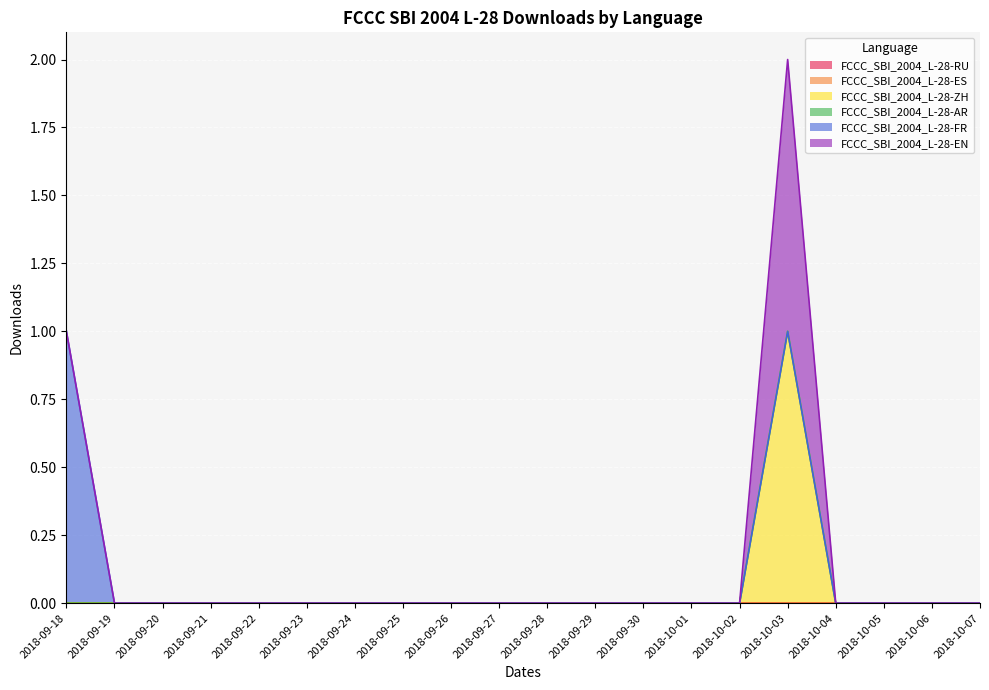

The FCCC_SBI_2004_L-28-AR series shows 0 at 2018-09-18. True or false?

True